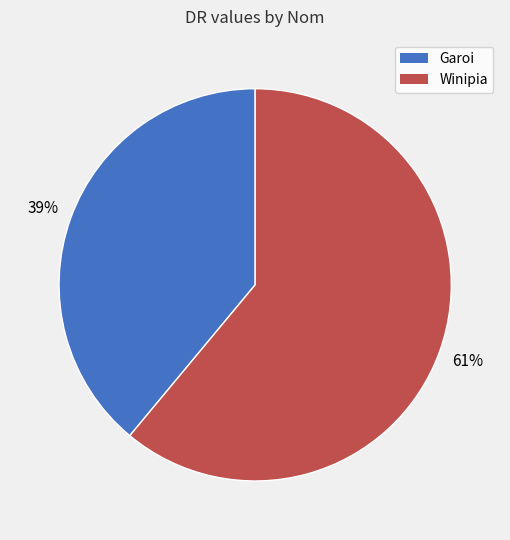

To the nearest percent, what is the combined percentage of Winipia and Garoi?

100%